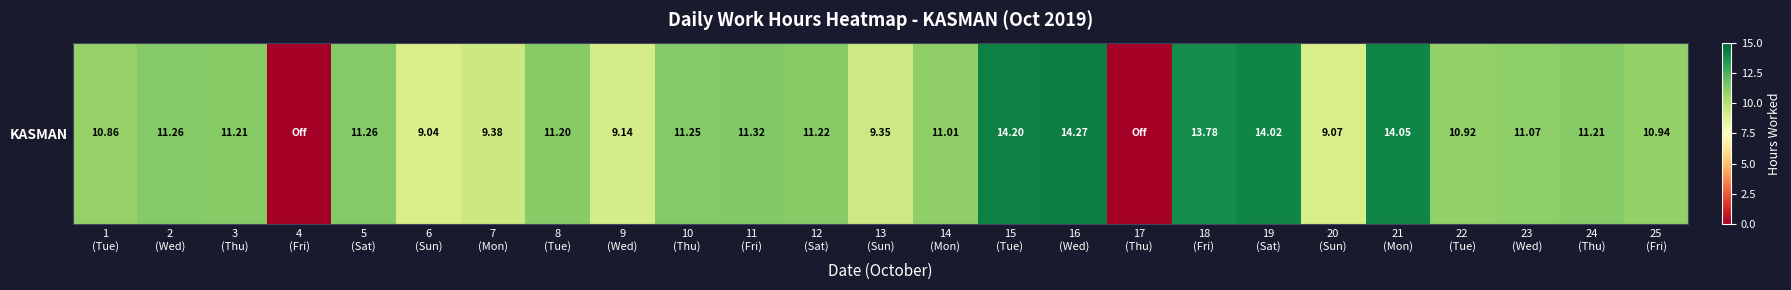

What is the approximate value at 18
(Fri)?

13.8